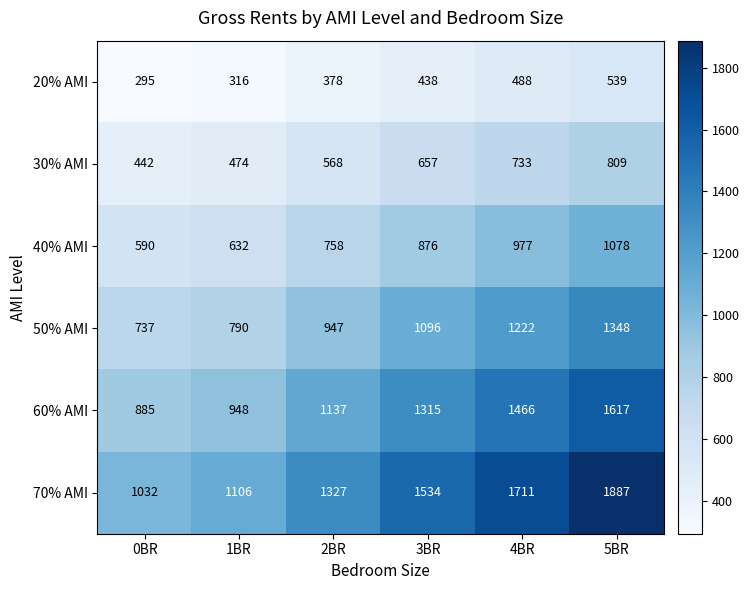

The 30% AMI series shows 1163 at 3BR. True or false?

False